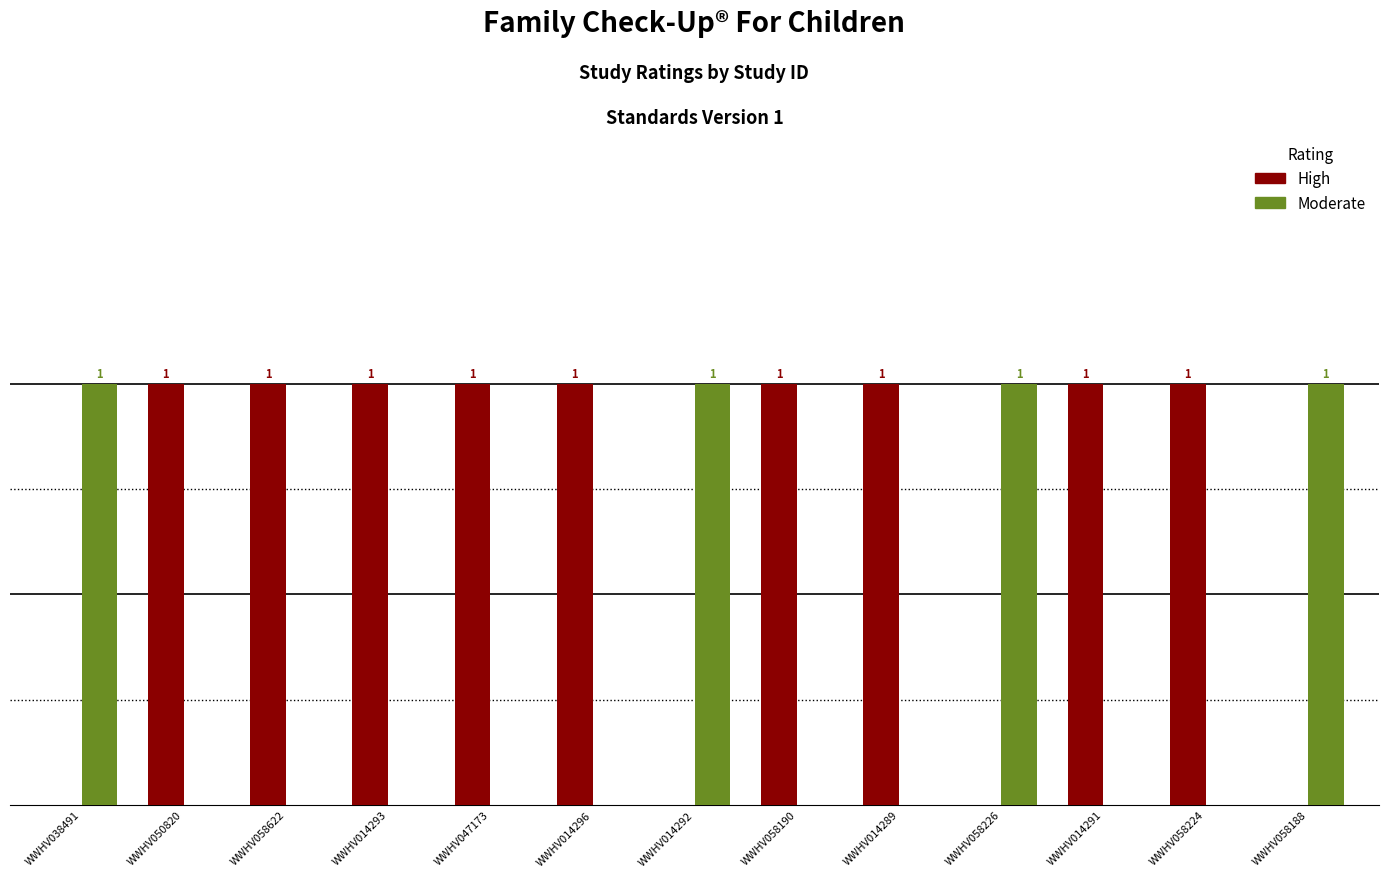

Which series has the largest total across all categories?

High